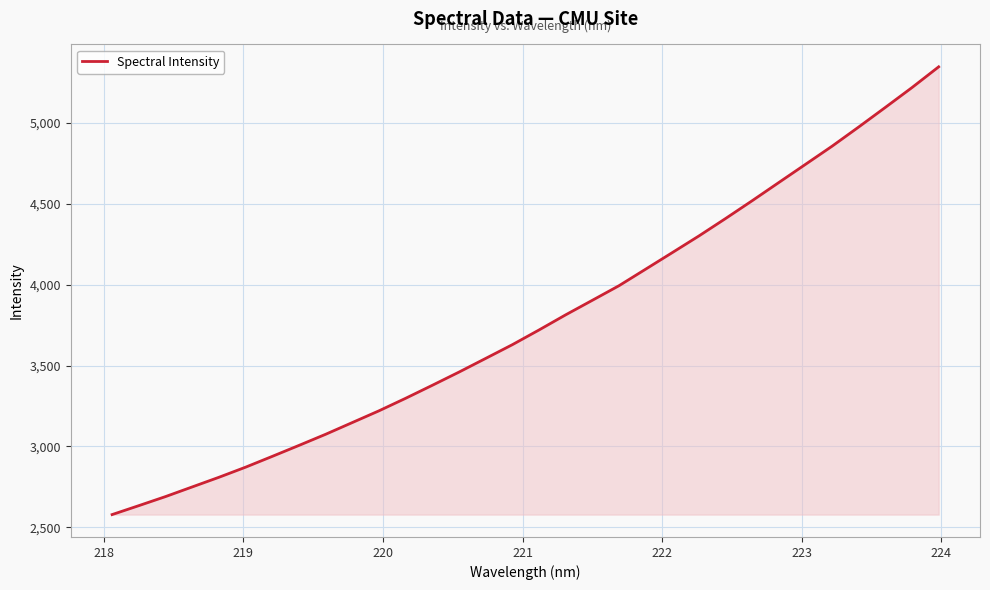

What is the maximum value shown in the chart?

5345.2